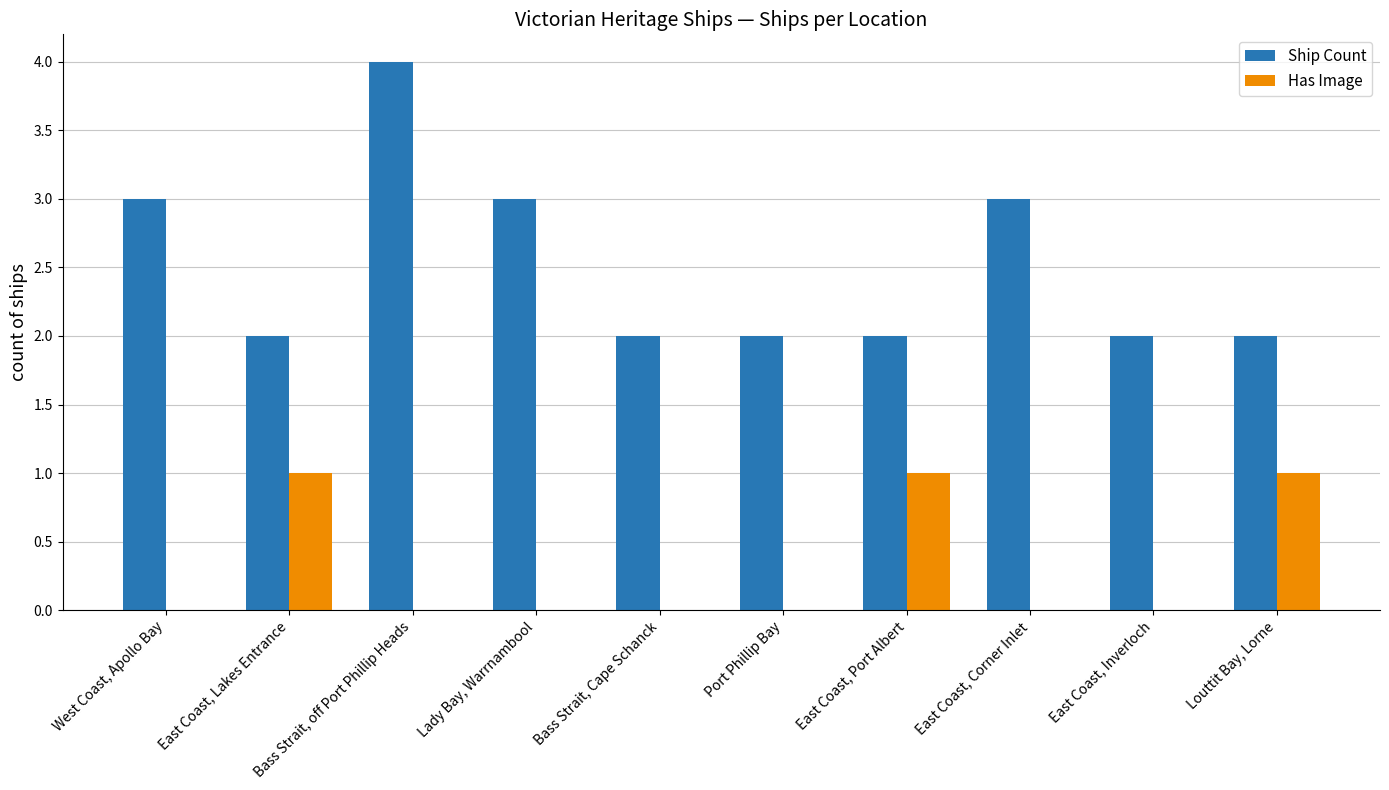

How many groups of bars are there?

10